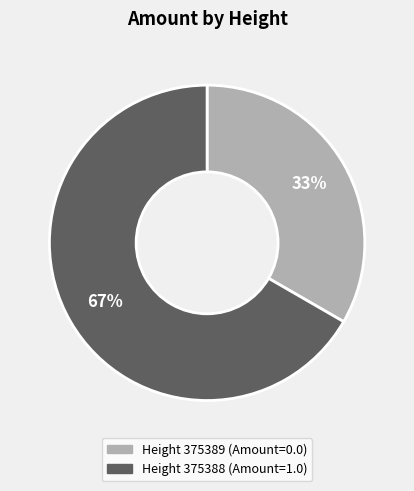

To the nearest percent, what is the average slice percentage?

50%